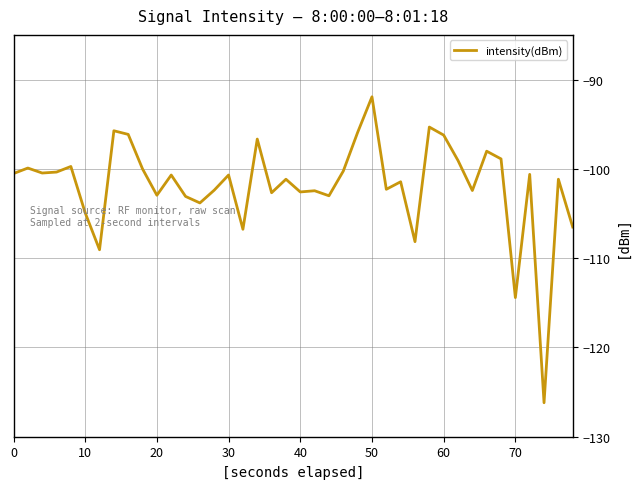

What is the difference between the maximum and minimum values?

34.3